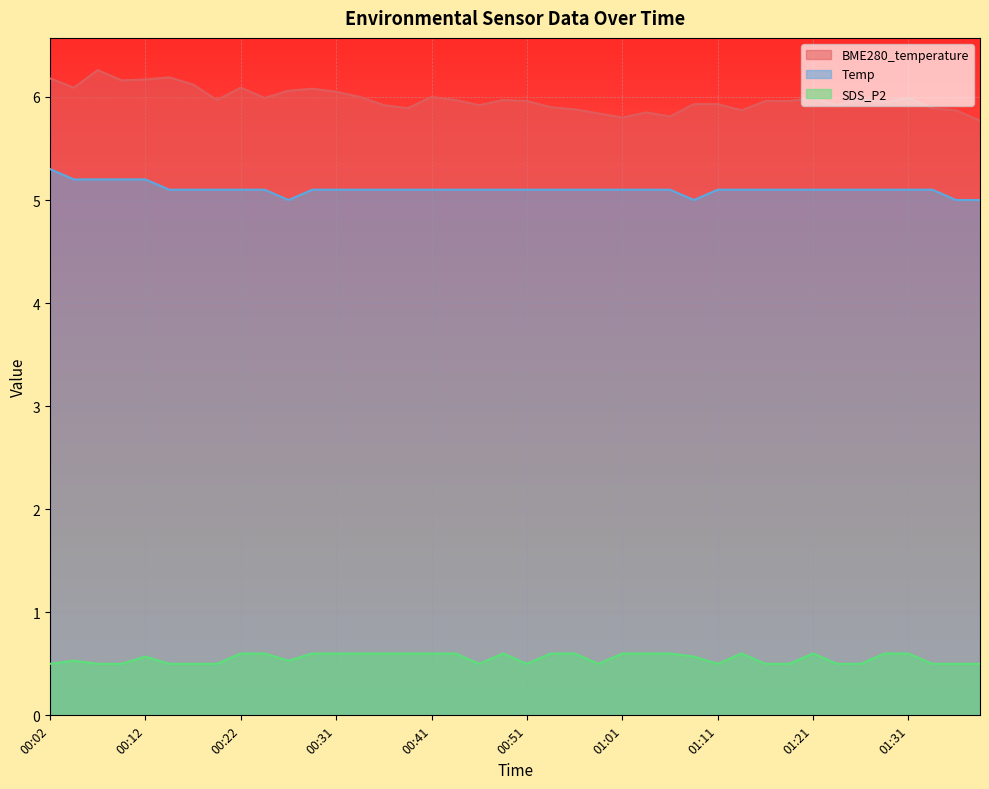

Between 01:06 and 01:21, which is larger?

01:21